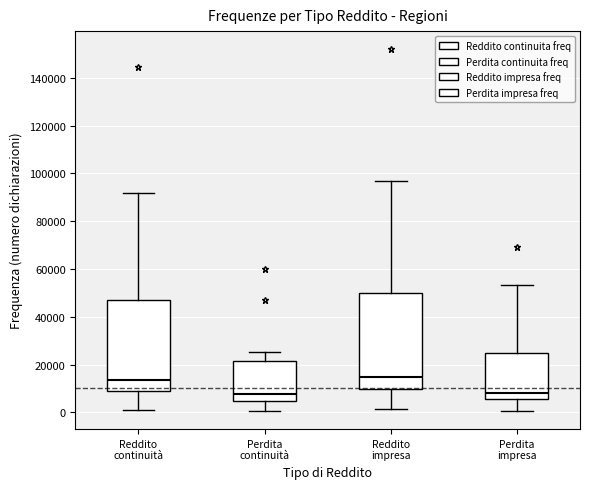

Reading left to right, transcribe this box plot: for each box, give where its median line is, the range the box spans, and where its two whiskers end, as read against the y-axis. The values are not printed on the chart, so give them approximately, as read against the axis.

Reddito continuità: median 14000, box 10000 to 46000, whiskers 2000 to 92000
Perdita continuità: median 8000, box 4000 to 22000, whiskers 0 to 26000
Reddito impresa: median 14000, box 10000 to 50000, whiskers 2000 to 96000
Perdita impresa: median 8000, box 6000 to 24000, whiskers 0 to 54000